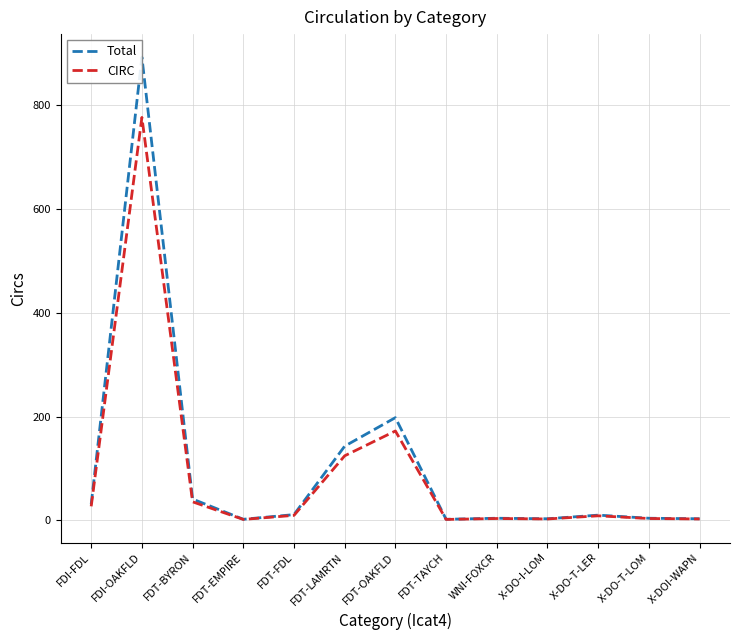

True or false: CIRC has a value of 2.6 at X-DOI-WAPN.

True